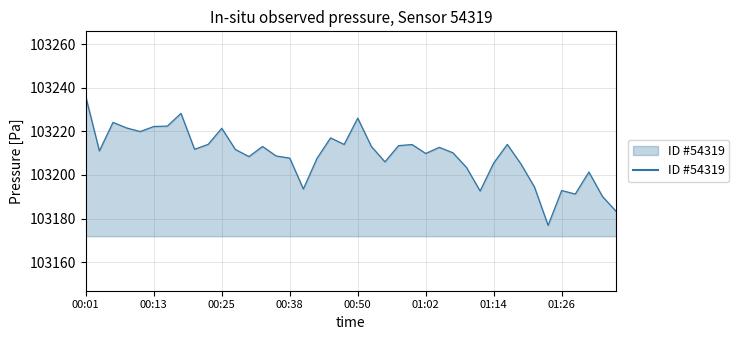

What is the difference between the maximum and minimum values?

59.0